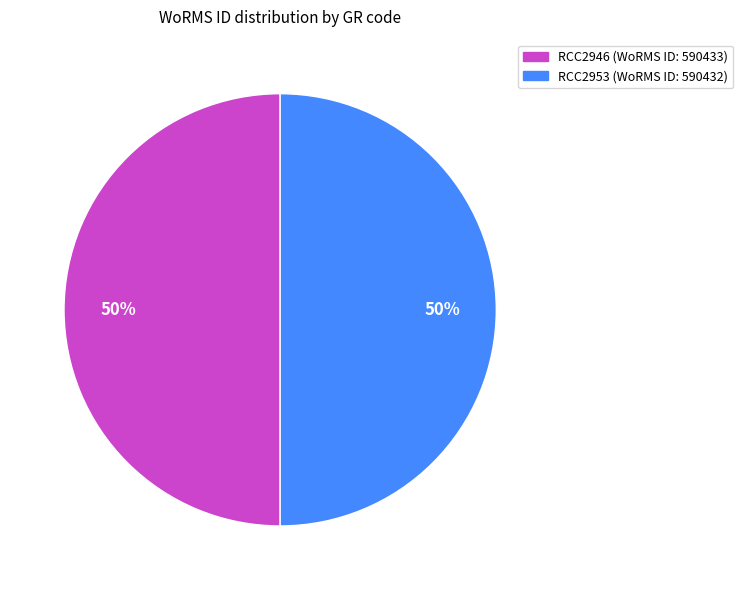

What is the ratio of the value at RCC2953 to the value at RCC2946?

1.0